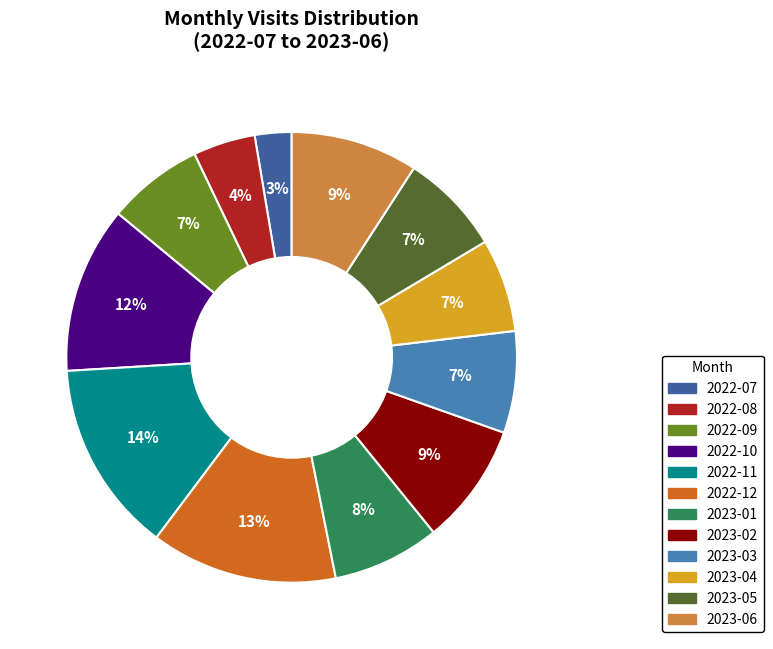

To the nearest percent, what is the average slice percentage?

8%